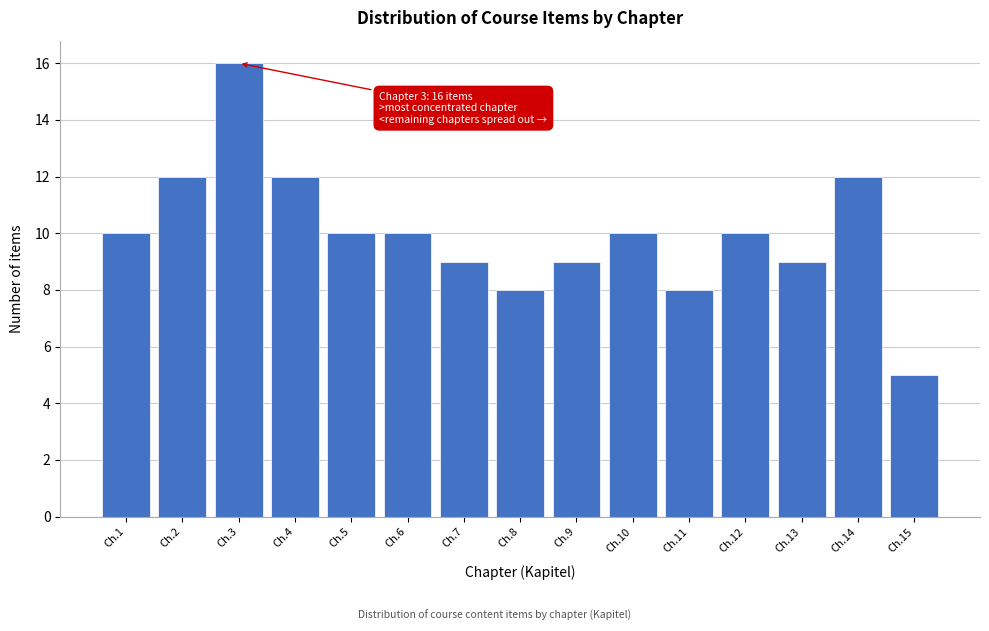

Reading left to right, extract all data points from this chart.

Ch.1=10	Ch.2=12	Ch.3=16	Ch.4=12	Ch.5=10	Ch.6=10	Ch.7=9	Ch.8=8	Ch.9=9	Ch.10=10	Ch.11=8	Ch.12=10	Ch.13=9	Ch.14=12	Ch.15=5